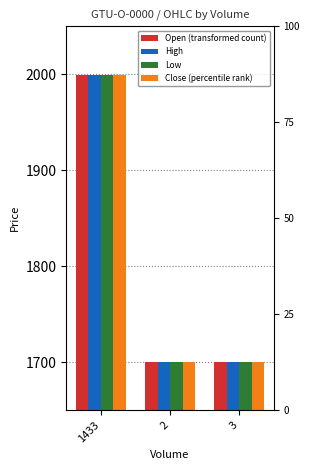

What is the total value across all series at 2?

6800